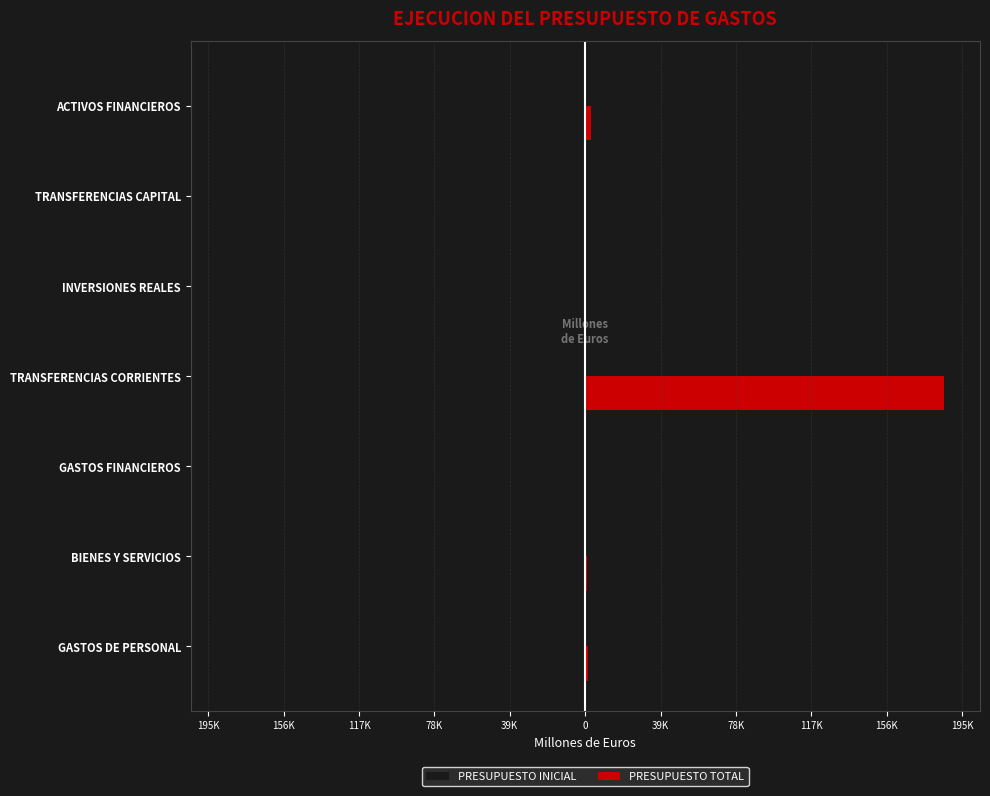

What are all the series names shown in the legend?

PRESUPUESTO INICIAL, PRESUPUESTO TOTAL